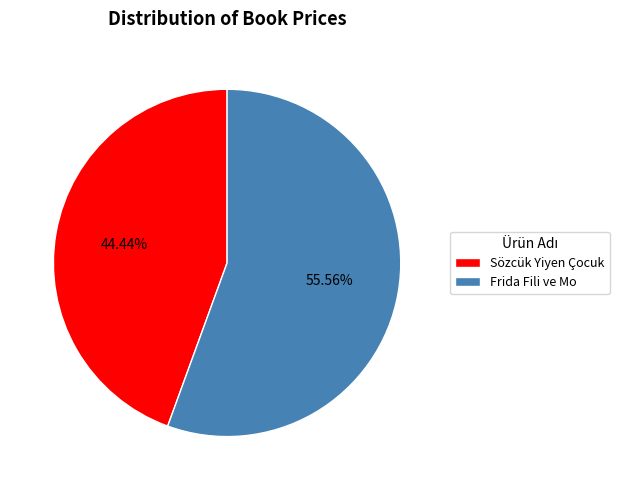

To the nearest percent, what is the average slice percentage?

50%